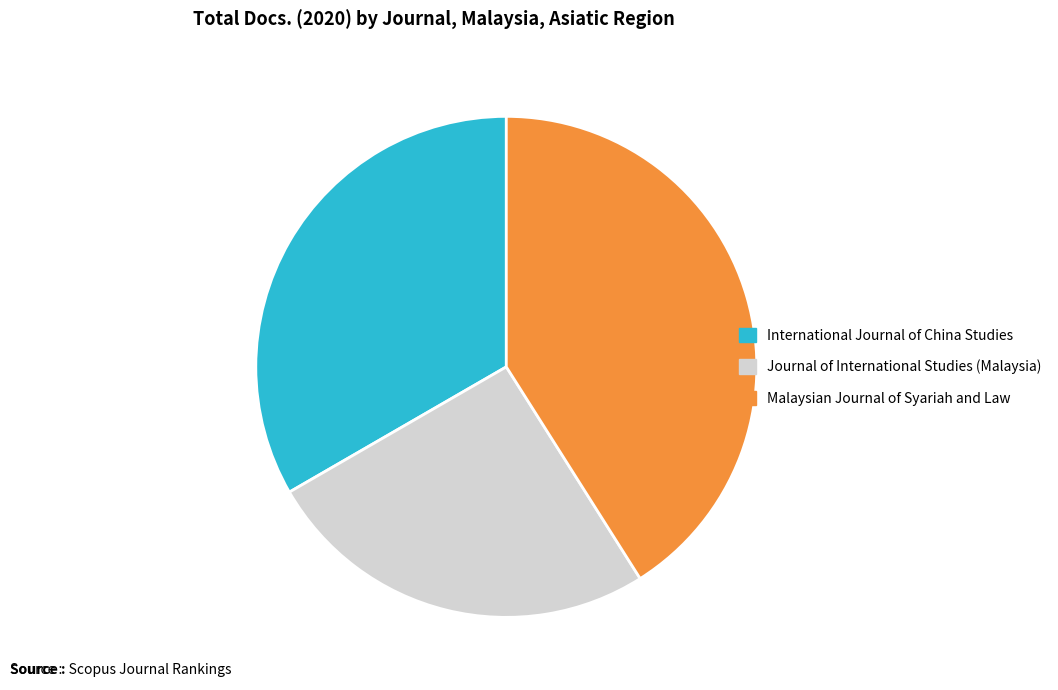

Do Journal of International Studies (Malaysia) and International Journal of China Studies together represent more than half of the pie?

Yes